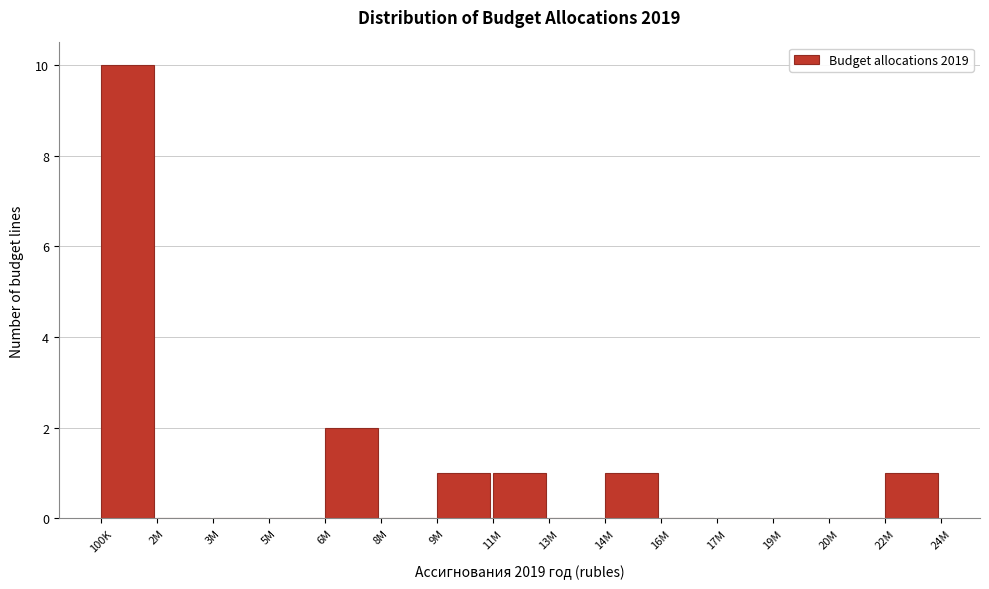

Reading left to right, extract all data points from this chart.

100K=10	2M=0	3M=0	5M=0	6M=2	8M=0	9M=1	11M=1	13M=0	14M=1	16M=0	17M=0	19M=0	20M=0	22M=1